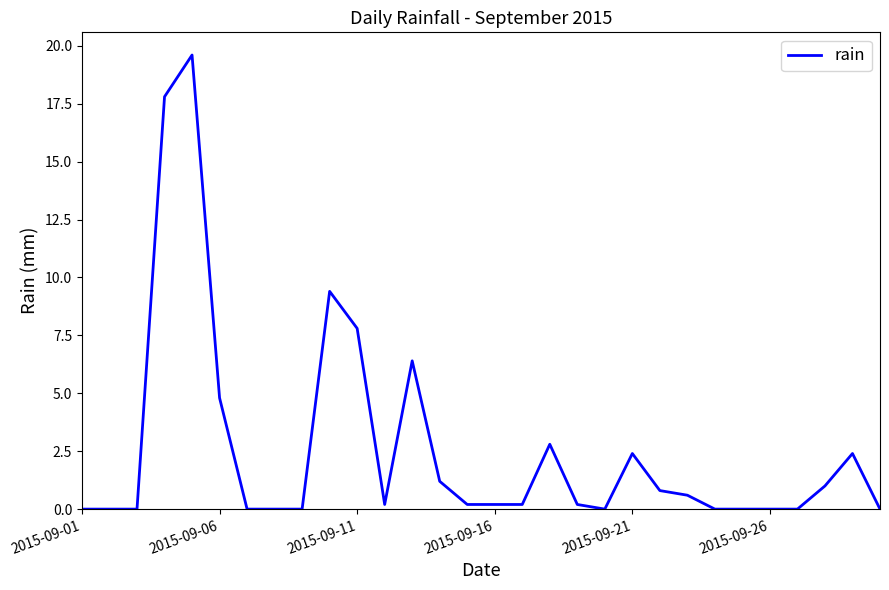

What is the difference between the maximum and minimum values?

19.6